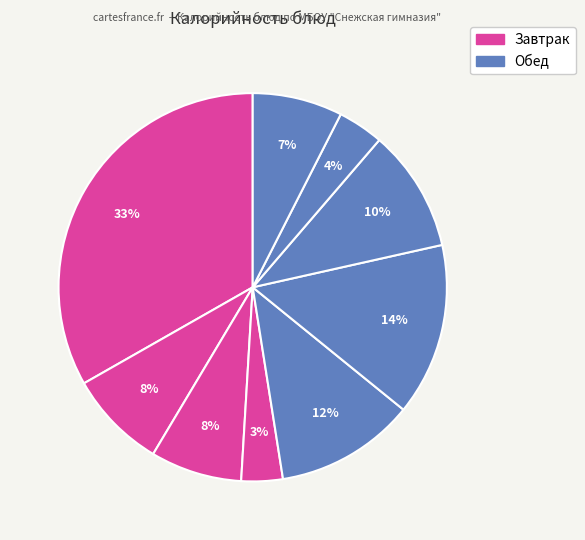

How many slices are in this pie chart?

9